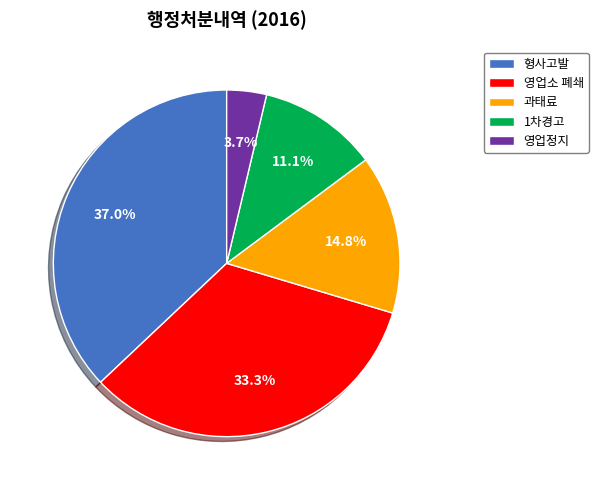

Is there a majority slice in this chart?

No